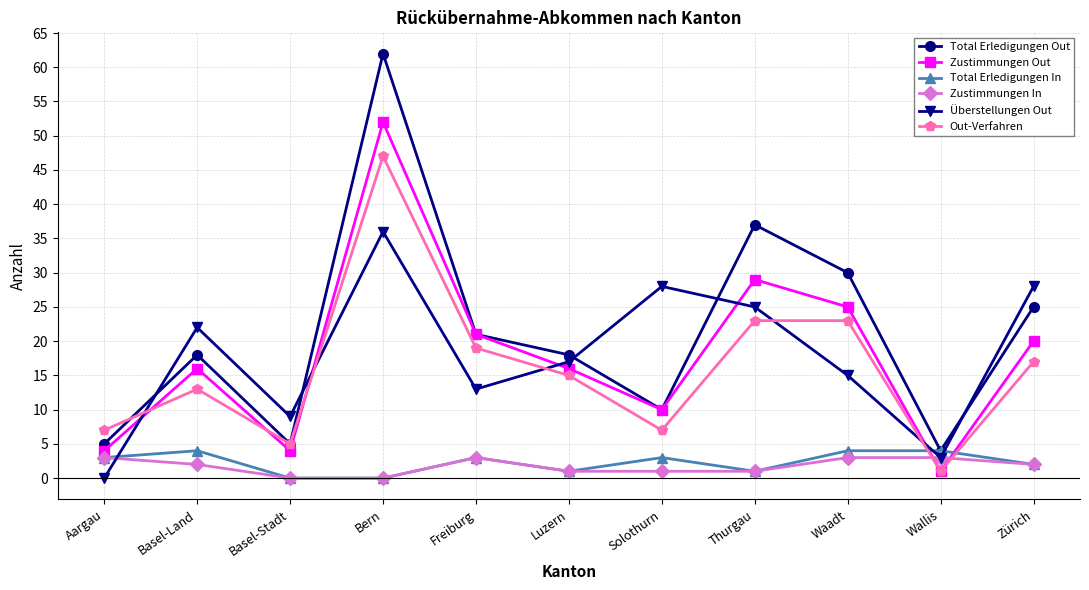

Reading right to left, what are all the values shown in this chart?

Total Erledigungen Out: Zürich=25	Wallis=4	Waadt=30	Thurgau=37	Solothurn=10	Luzern=18	Freiburg=21	Bern=62	Basel-Stadt=5	Basel-Land=18	Aargau=5
Zustimmungen Out: Zürich=20	Wallis=1	Waadt=25	Thurgau=29	Solothurn=10	Luzern=16	Freiburg=21	Bern=52	Basel-Stadt=4	Basel-Land=16	Aargau=4
Total Erledigungen In: Zürich=2	Wallis=4	Waadt=4	Thurgau=1	Solothurn=3	Luzern=1	Freiburg=3	Bern=0	Basel-Stadt=0	Basel-Land=4	Aargau=3
Zustimmungen In: Zürich=2	Wallis=3	Waadt=3	Thurgau=1	Solothurn=1	Luzern=1	Freiburg=3	Bern=0	Basel-Stadt=0	Basel-Land=2	Aargau=3
Überstellungen Out: Zürich=28	Wallis=3	Waadt=15	Thurgau=25	Solothurn=28	Luzern=17	Freiburg=13	Bern=36	Basel-Stadt=9	Basel-Land=22	Aargau=0
Out-Verfahren: Zürich=17	Wallis=1	Waadt=23	Thurgau=23	Solothurn=7	Luzern=15	Freiburg=19	Bern=47	Basel-Stadt=5	Basel-Land=13	Aargau=7